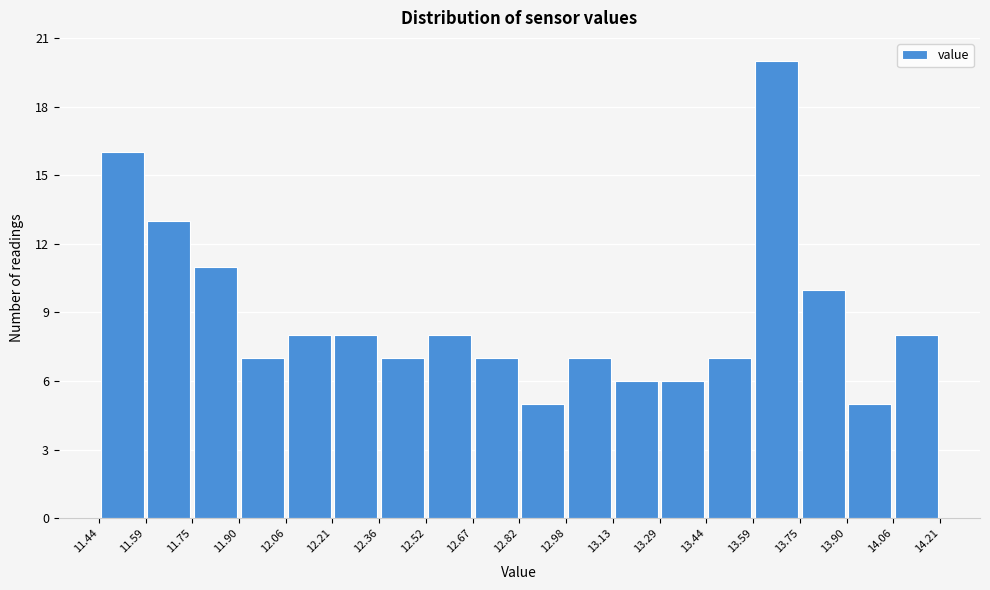

Reading left to right, transcribe this chart: for each bar, give the range it covers on the x-axis and its height. The values are not printed on the chart, so give them approximately, as read against the axis.

11.44 to 11.59: 16
11.59 to 11.75: 13
11.75 to 11.90: 11
11.90 to 12.06: 7
12.06 to 12.21: 8
12.21 to 12.36: 8
12.36 to 12.52: 7
12.52 to 12.67: 8
12.67 to 12.82: 7
12.82 to 12.98: 5
12.98 to 13.13: 7
13.13 to 13.29: 6
13.29 to 13.44: 6
13.44 to 13.59: 7
13.59 to 13.75: 20
13.75 to 13.90: 10
13.90 to 14.06: 5
14.06 to 14.21: 8